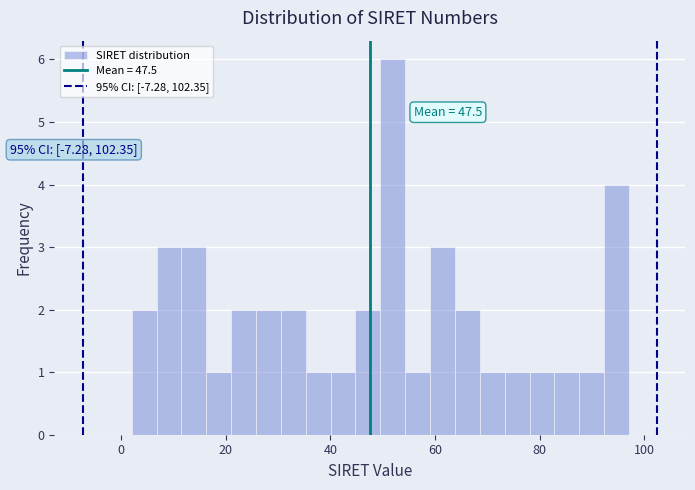

Read against the x-axis, roughly where is the centre of the tallest bar?

52